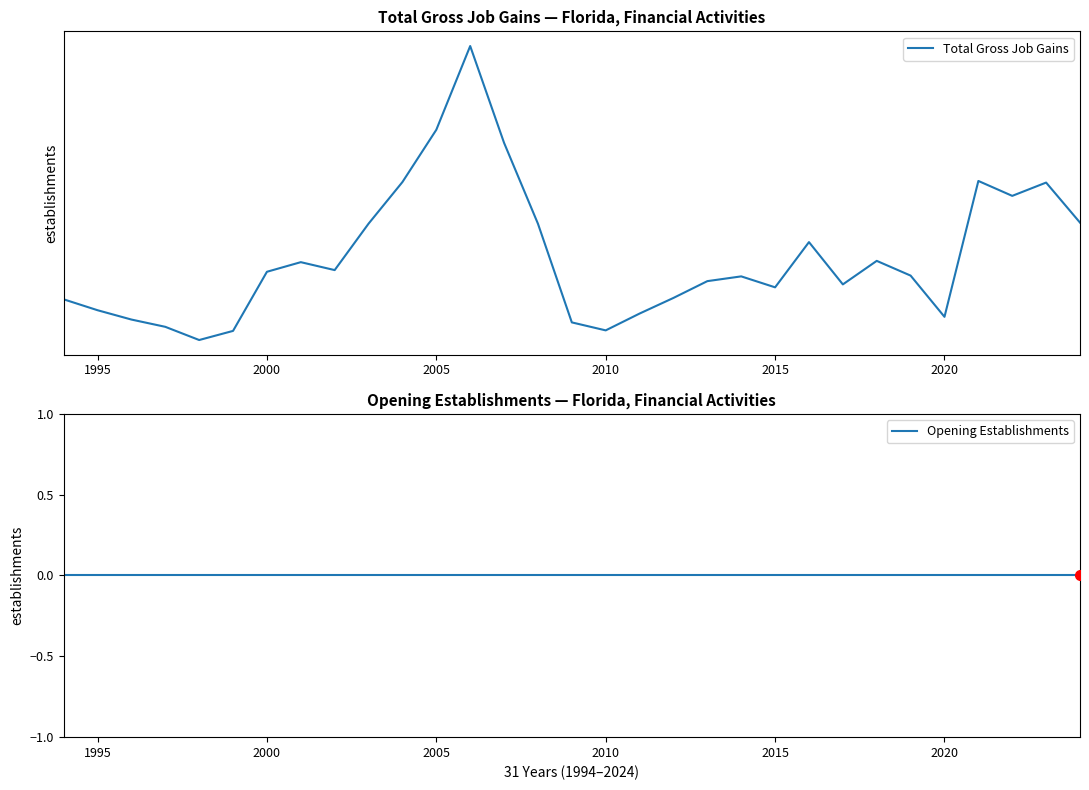

Rank the series by their maximum value, from lowest to highest.

Opening Establishments, Total Gross Job Gains